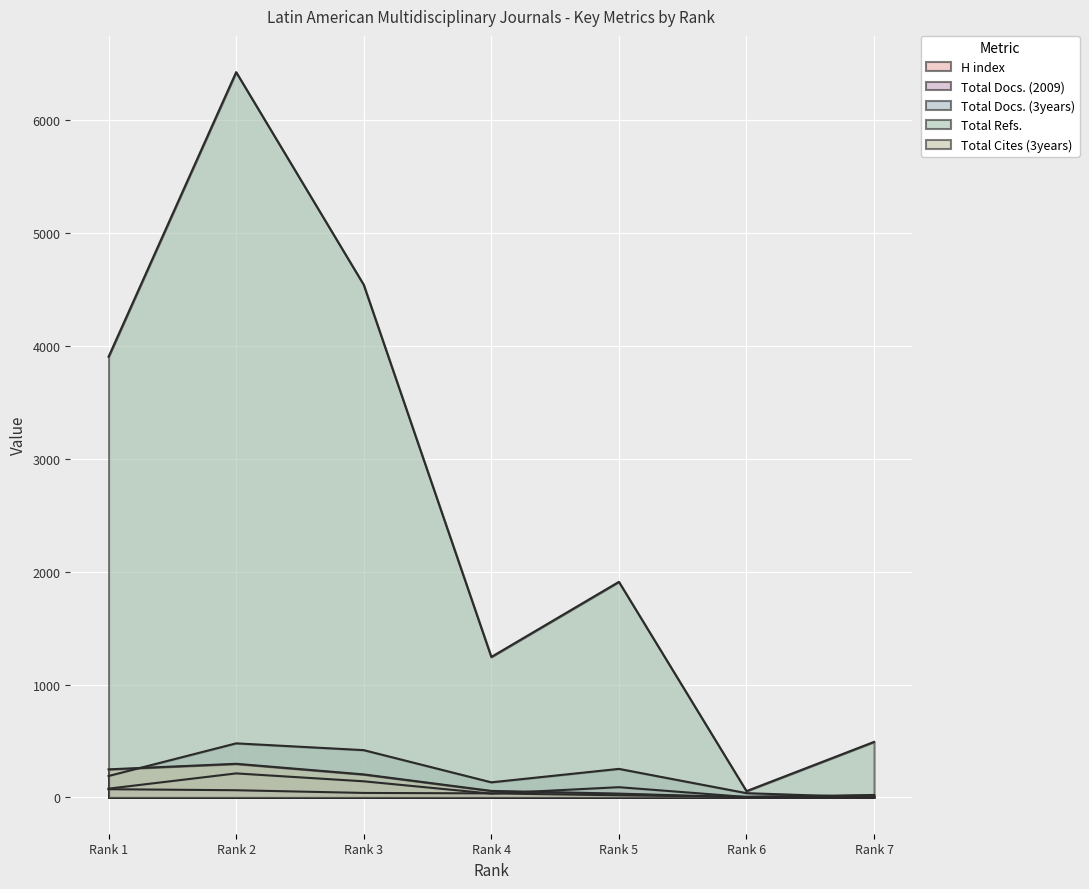

What value does the Total Refs. series have at Rank 4, to the nearest 10?

1240